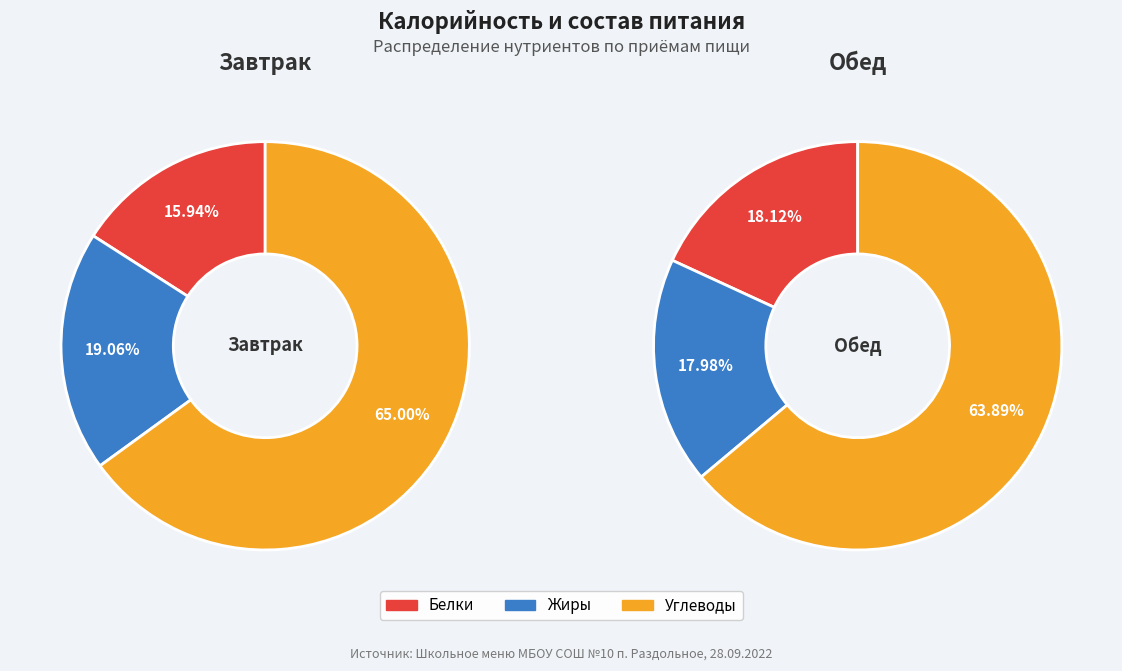

True or false: 0 accounts for 31% of the total.

False